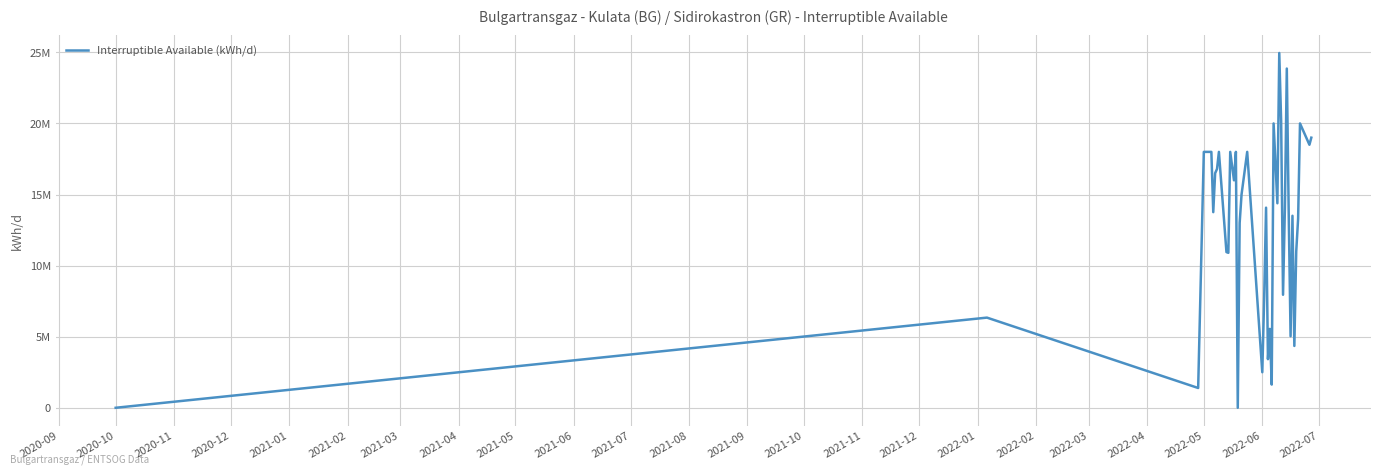

Does the chart have visible grid lines?

Yes